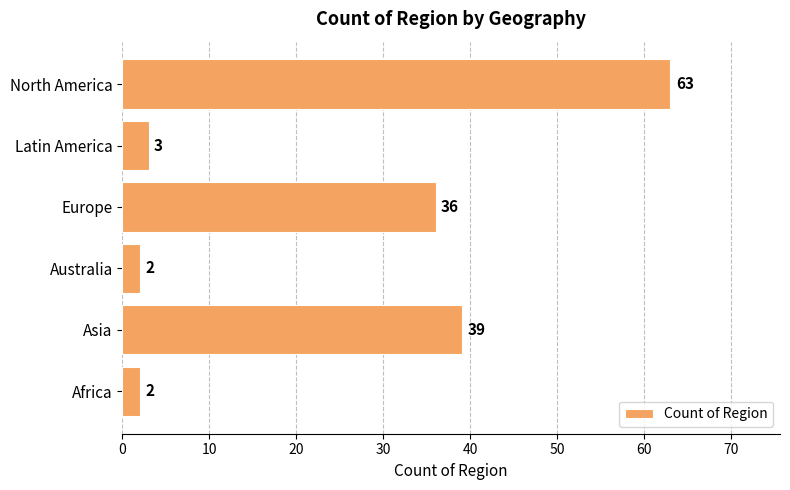

How many values are below 36?

3